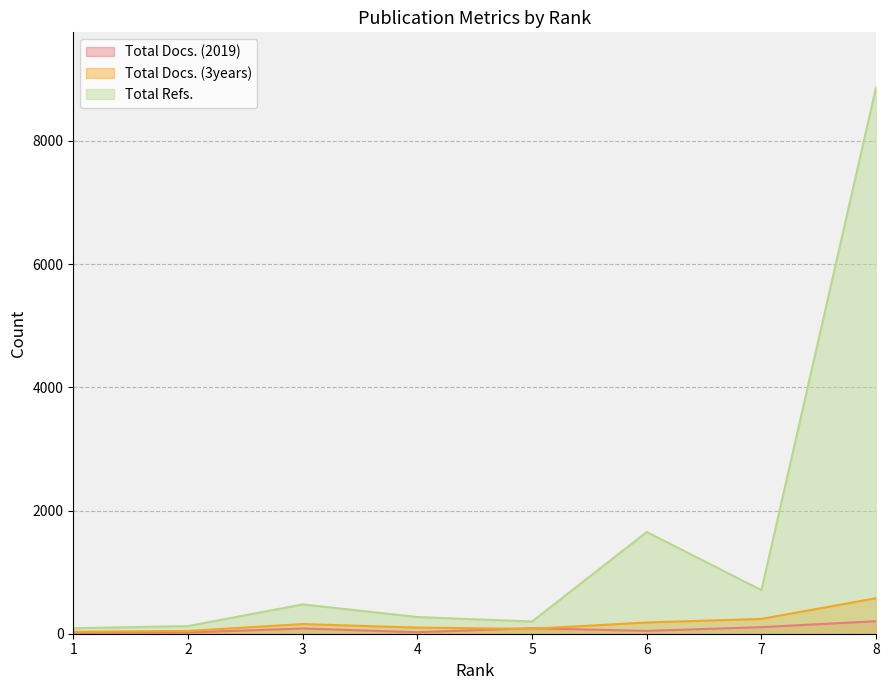

Reading right to left, list all the values displayed in this chart.

Total Docs. (2019): 203	107	46	89	25	85	21	15
Total Docs. (3years): 577	240	183	79	99	157	45	30
Total Refs.: 8874	707	1651	198	271	476	124	89